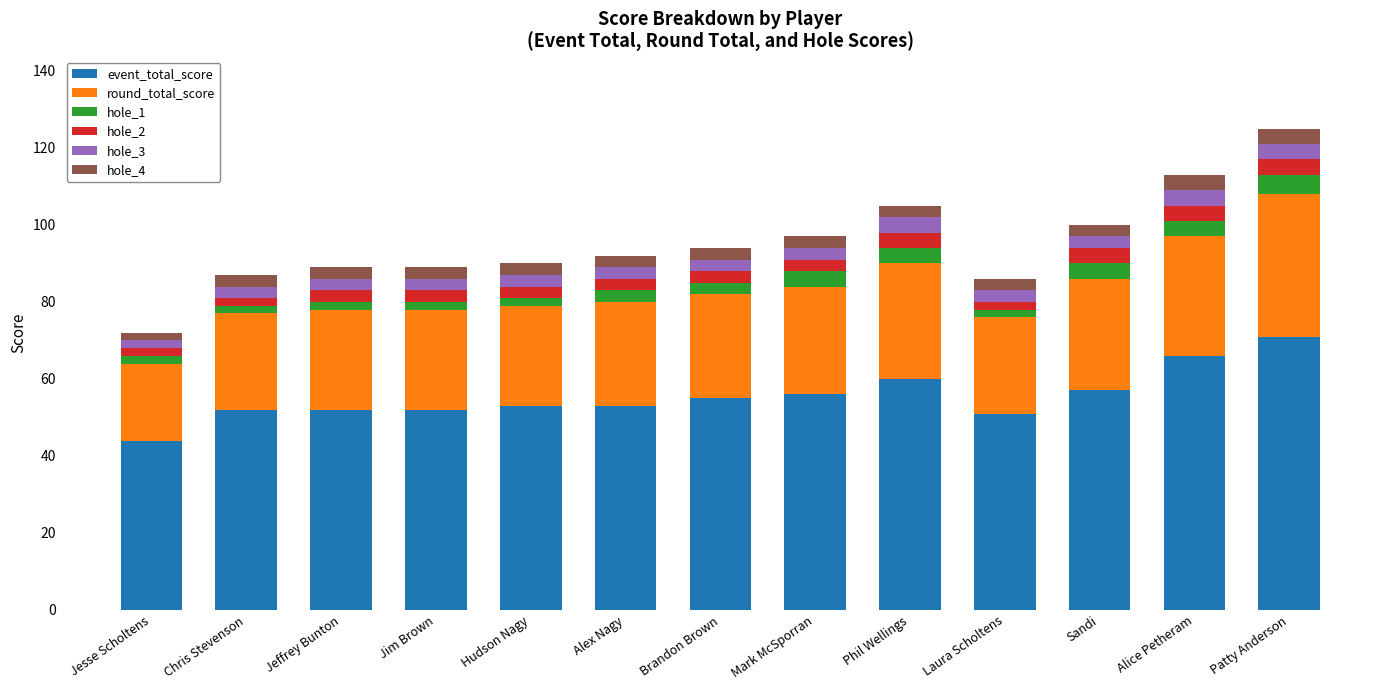

What are all the series names shown in the legend?

event_total_score, round_total_score, hole_1, hole_2, hole_3, hole_4